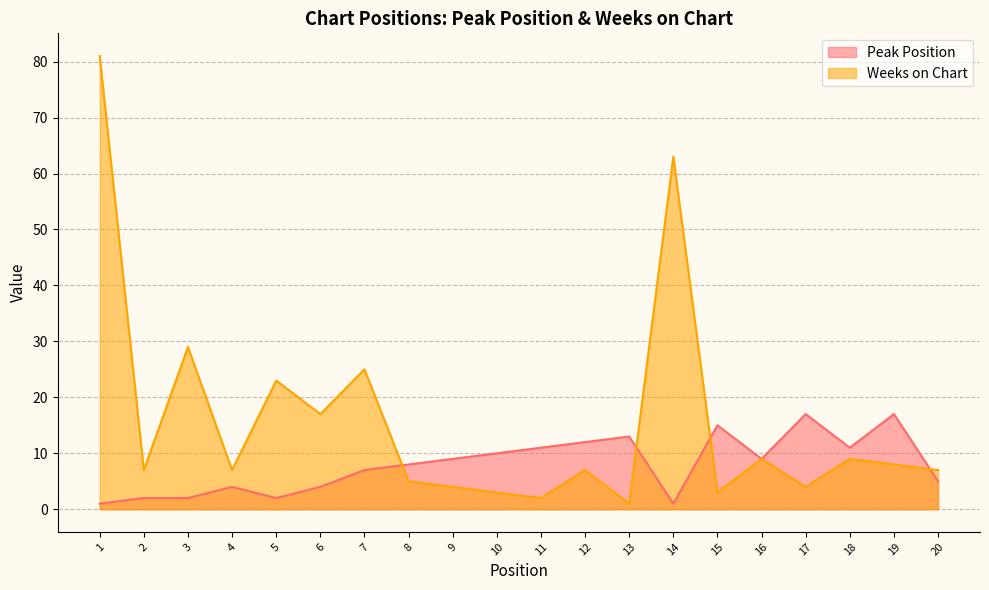

What are all the series names shown in the legend?

Peak Position, Weeks on Chart